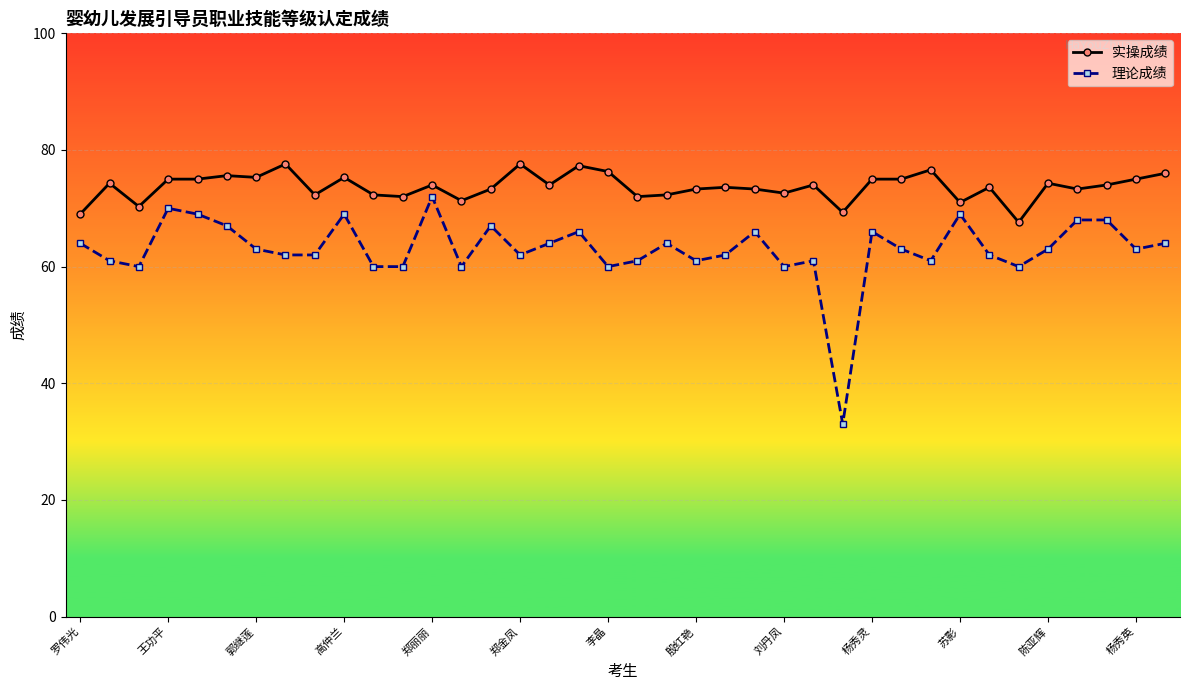

True or false: 实操成绩 and 理论成绩 cross at least once.

False